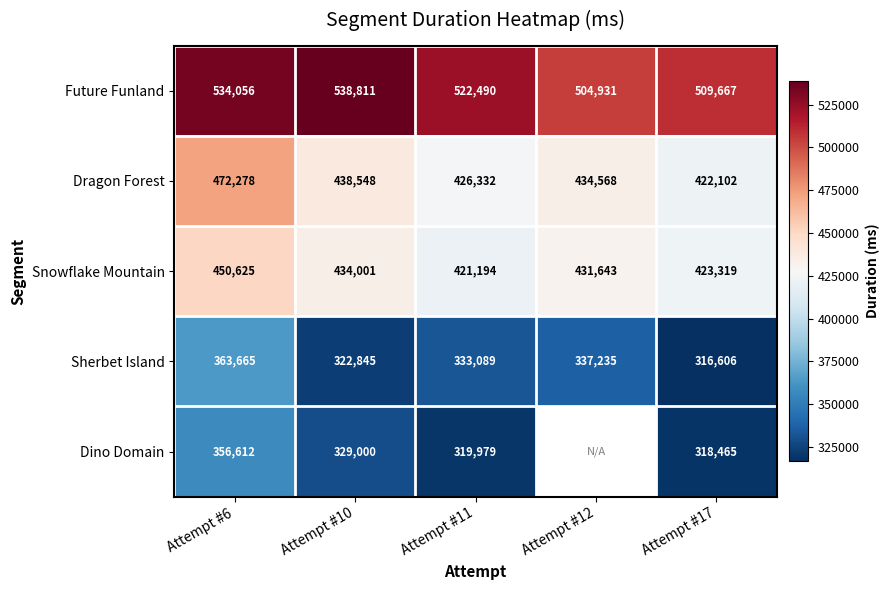

How many series are shown in this chart?

5